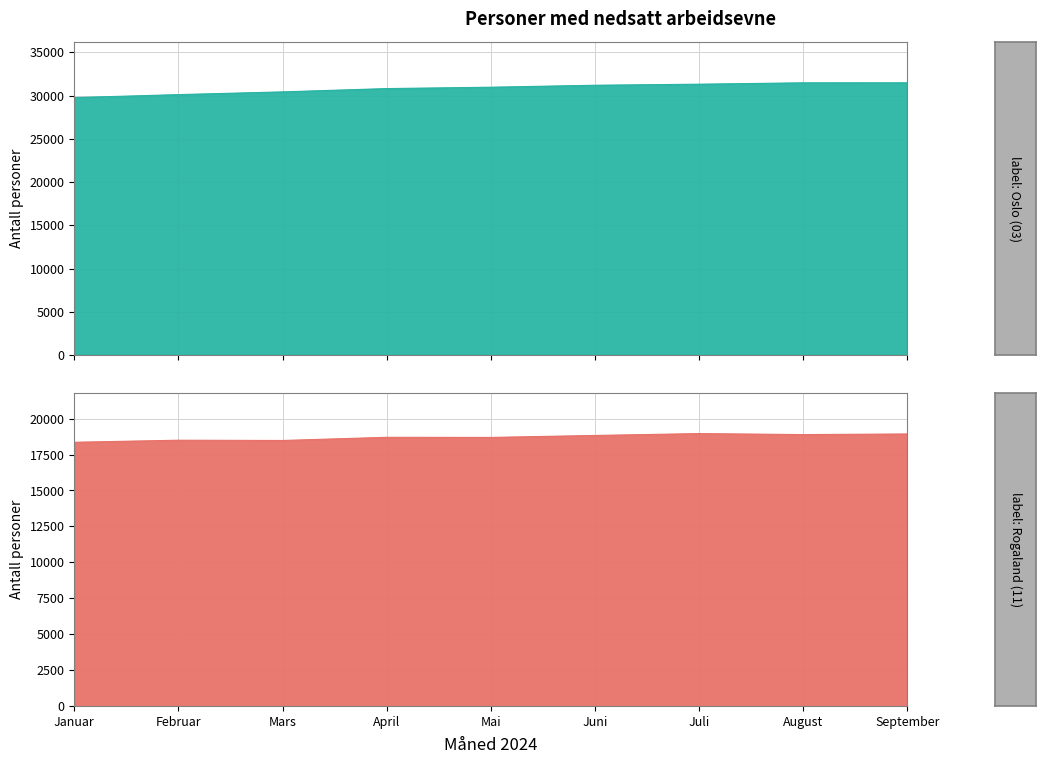

True or false: Rogaland (11) has more than 0 interior local peaks.

True